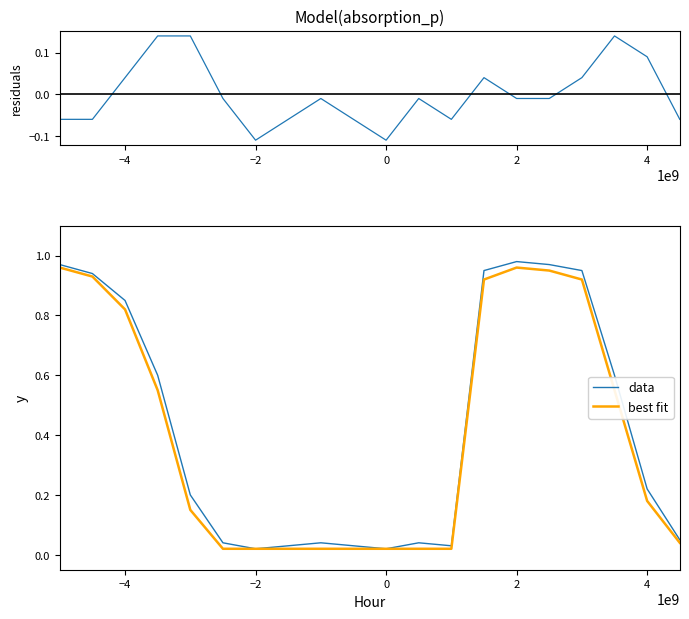

Does the chart have visible grid lines?

No